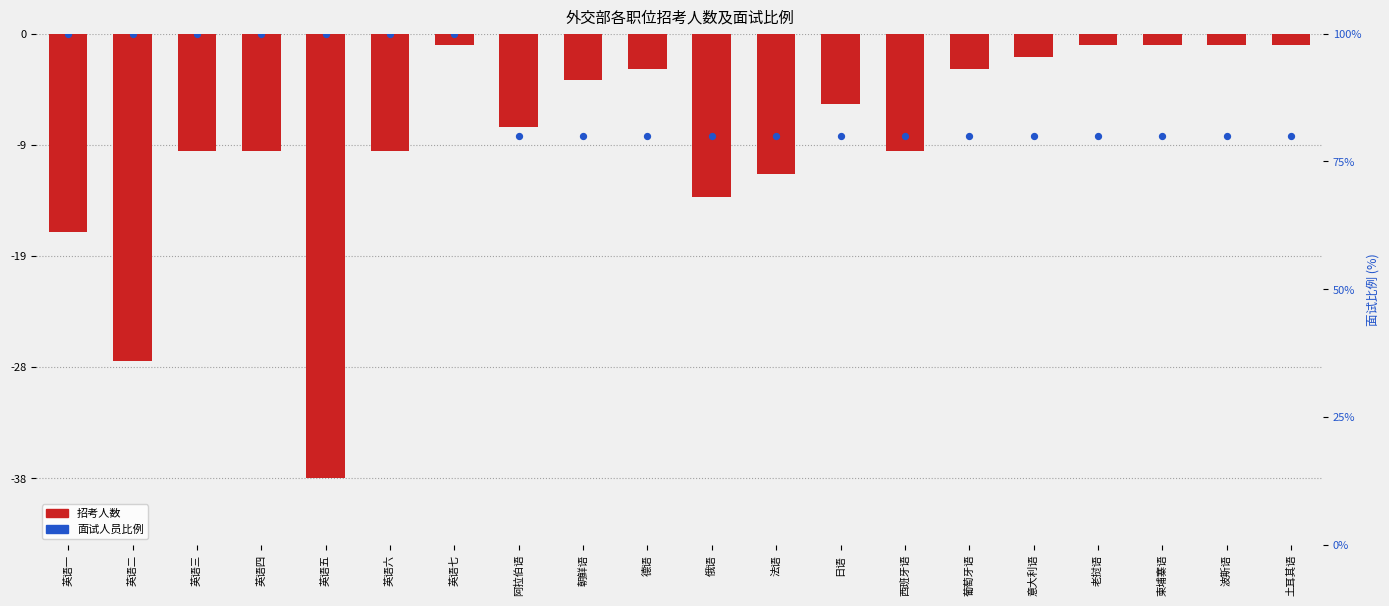

Which series reaches the maximum Y coordinate?

面试人员比例